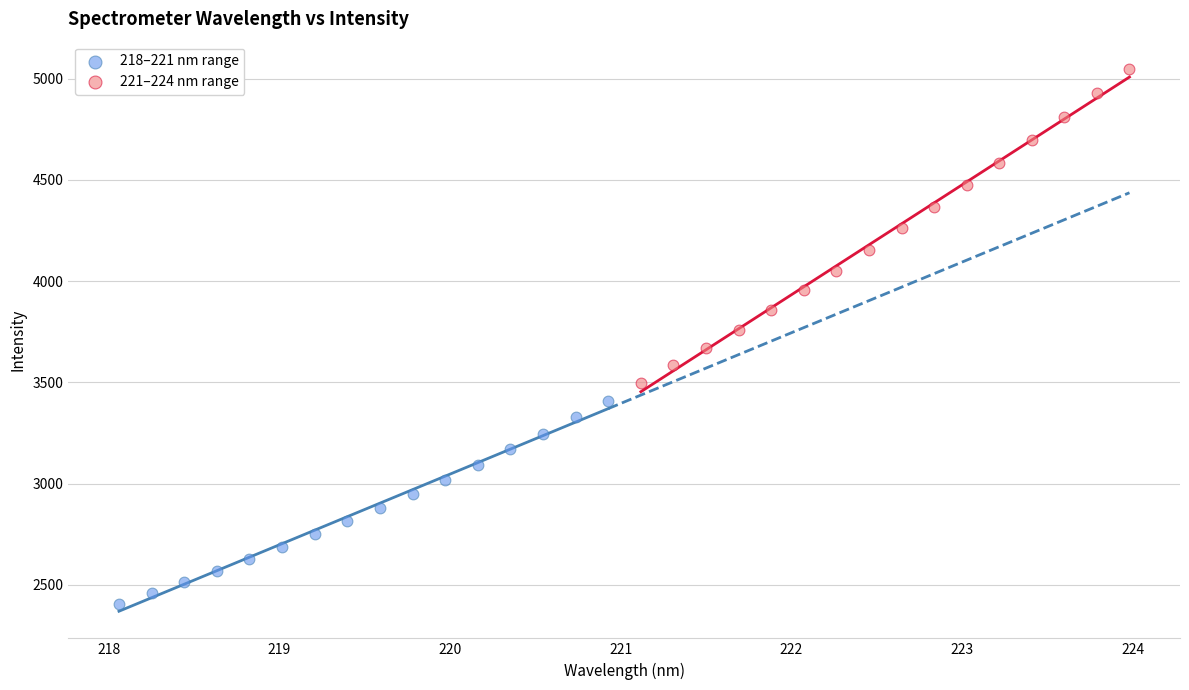

Which series reaches the minimum Y coordinate?

218–221 nm range